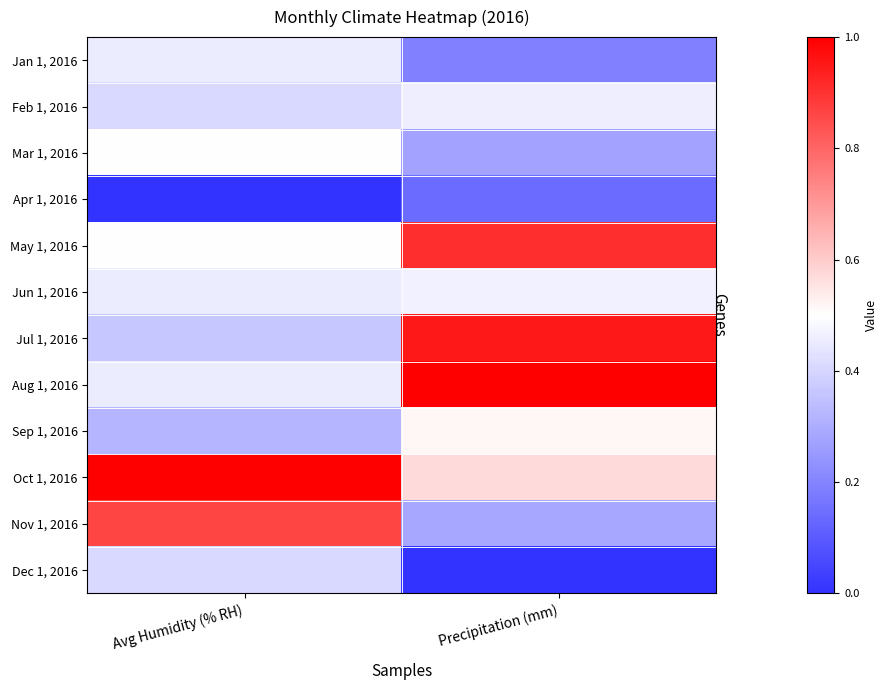

What is the maximum value shown in the chart?

1.0